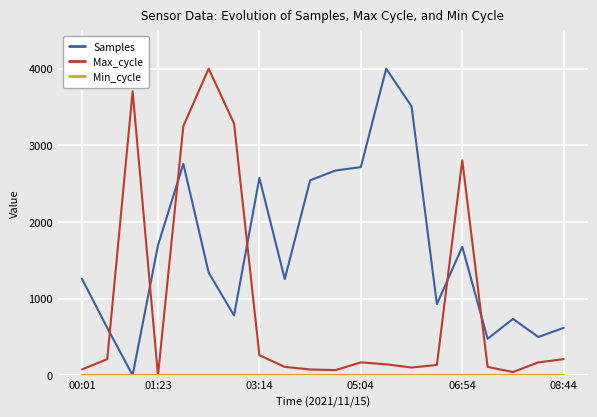

What is the maximum value shown in the chart?

4000.0